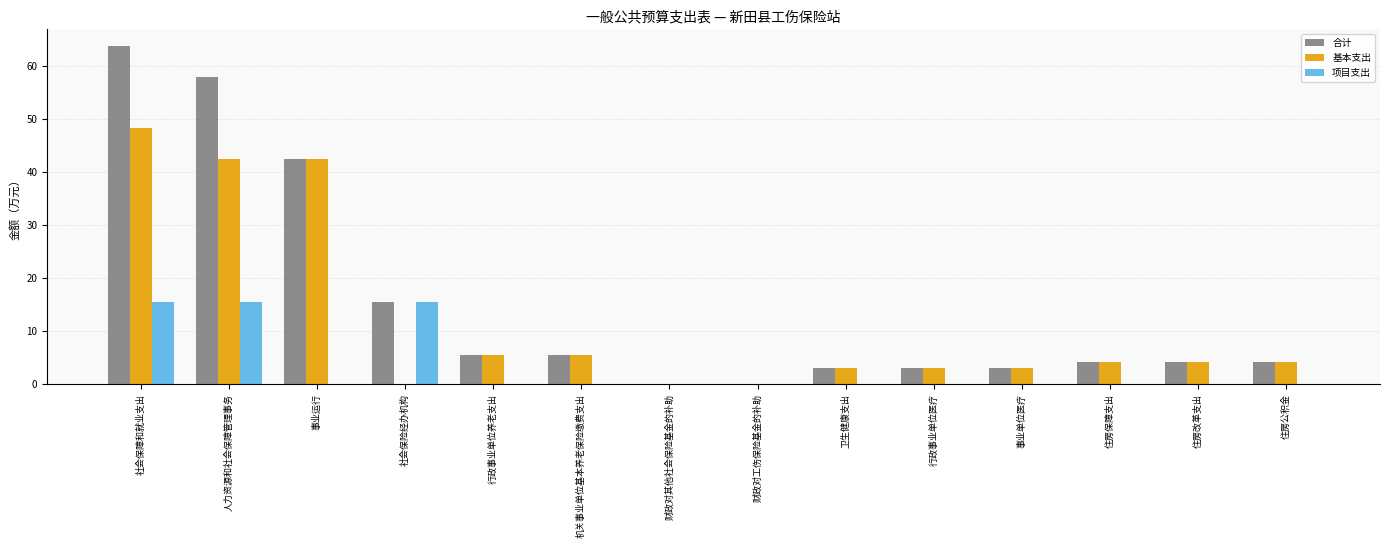

The 项目支出 series shows 15.5 at 人力资源和社会保障管理事务. True or false?

True